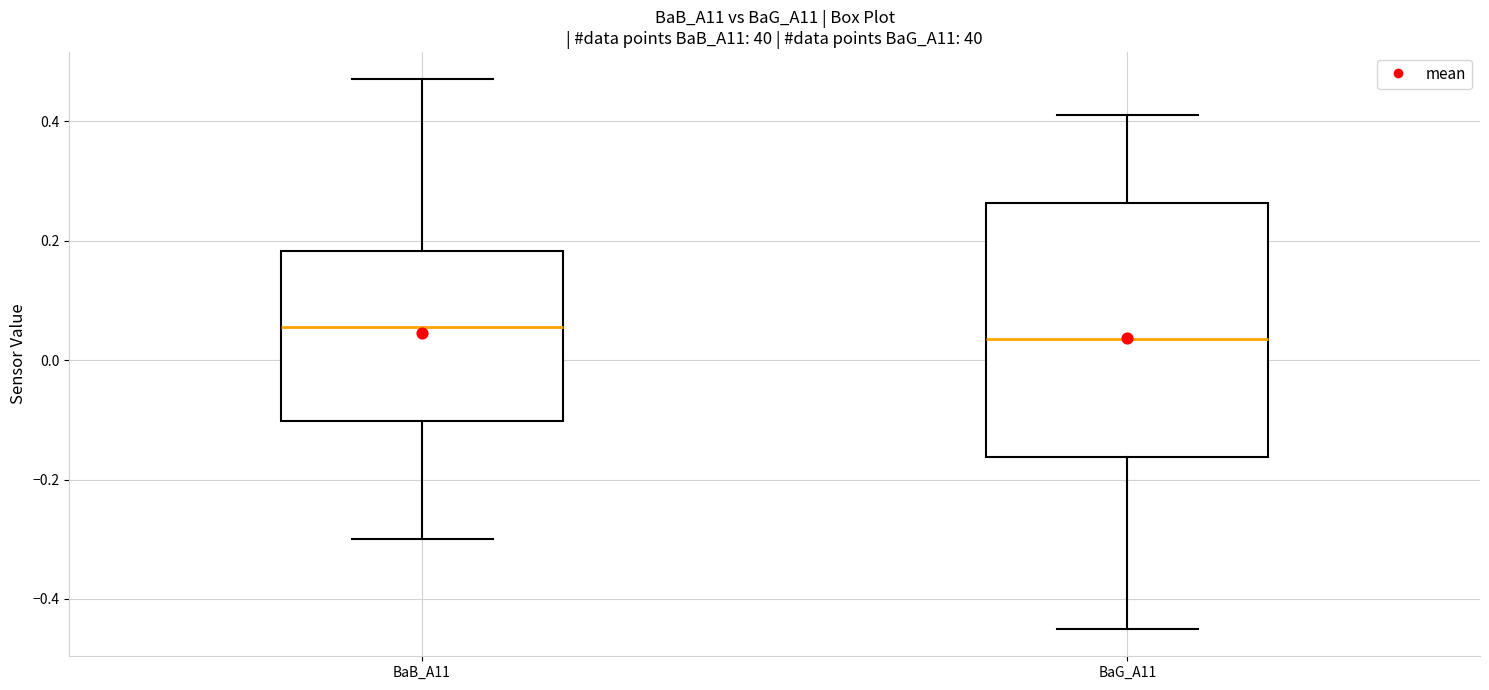

Where does the upper whisker of the box for BaB_A11 end on the y-axis? The values are not printed on the chart, so give them approximately, as read against the axis.

0.48